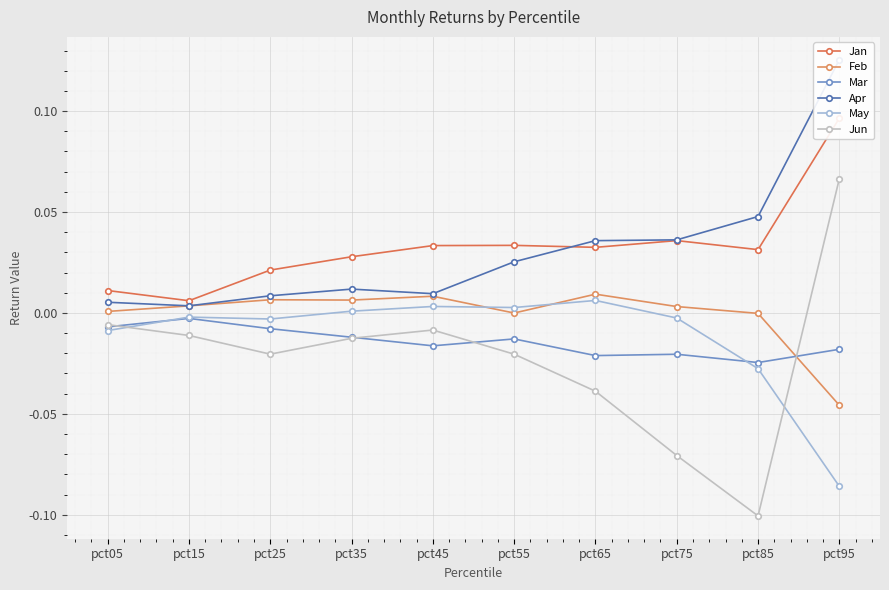

Is the value of Mar at pct65 greater than the value of May at pct25?

No